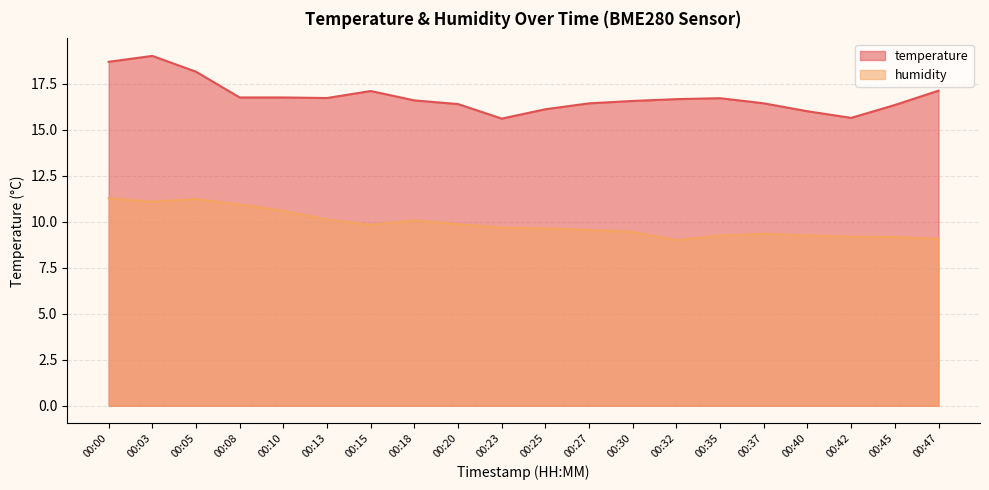

What is the difference between the maximum and minimum values in the temperature series?

3.4